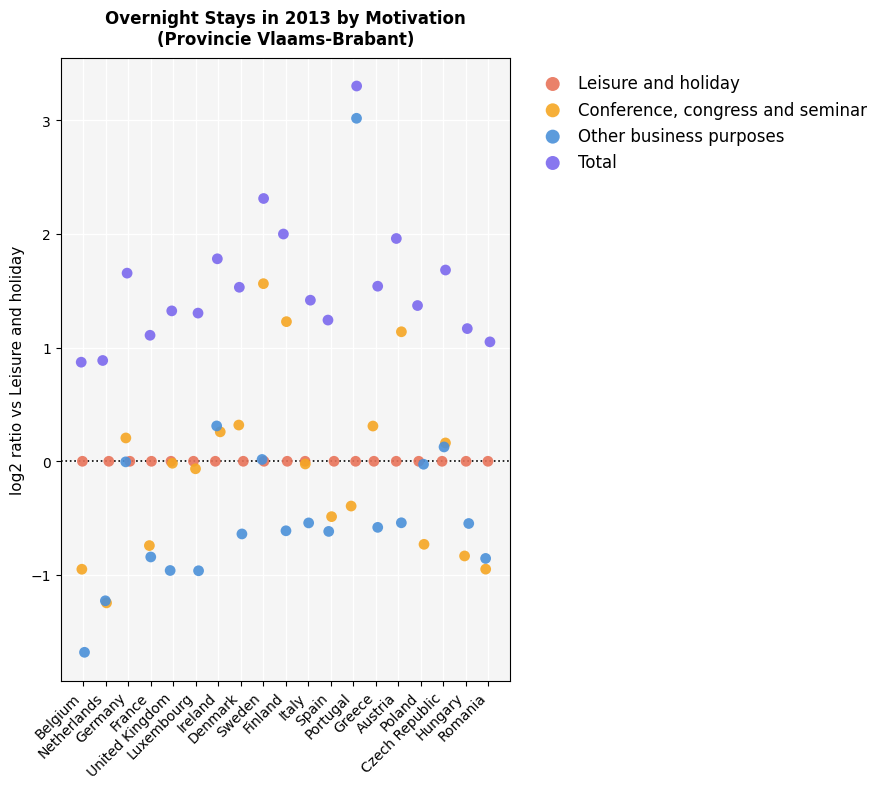

Which series reaches the minimum Y coordinate?

Other business purposes